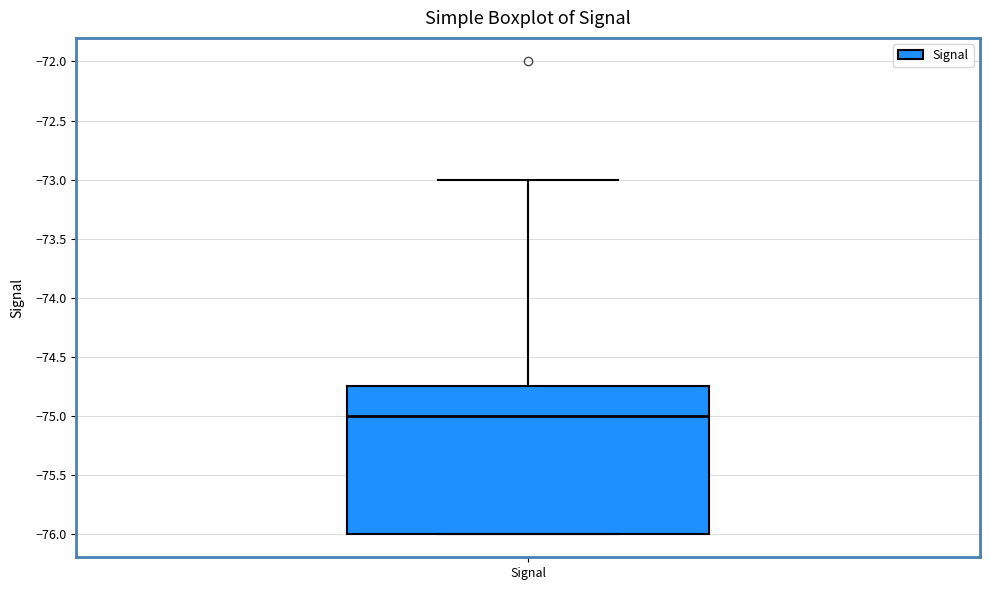

Where does the median line of the box for Signal sit on the y-axis? The values are not printed on the chart, so give them approximately, as read against the axis.

-75.00